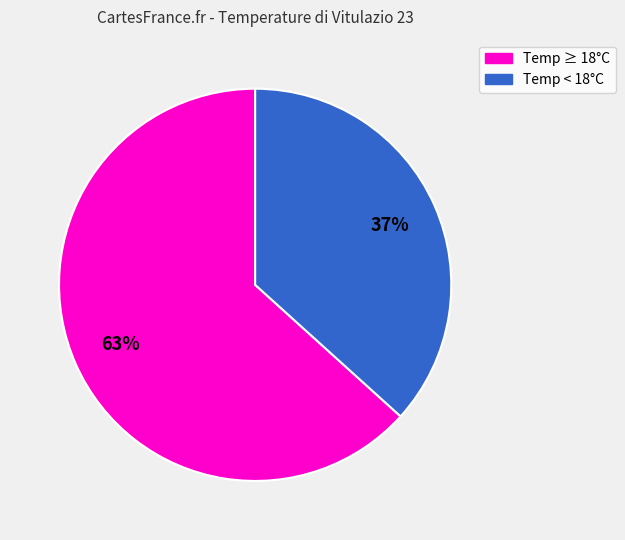

Which has a higher value, Temp ≥ 18°C or Temp < 18°C?

Temp ≥ 18°C